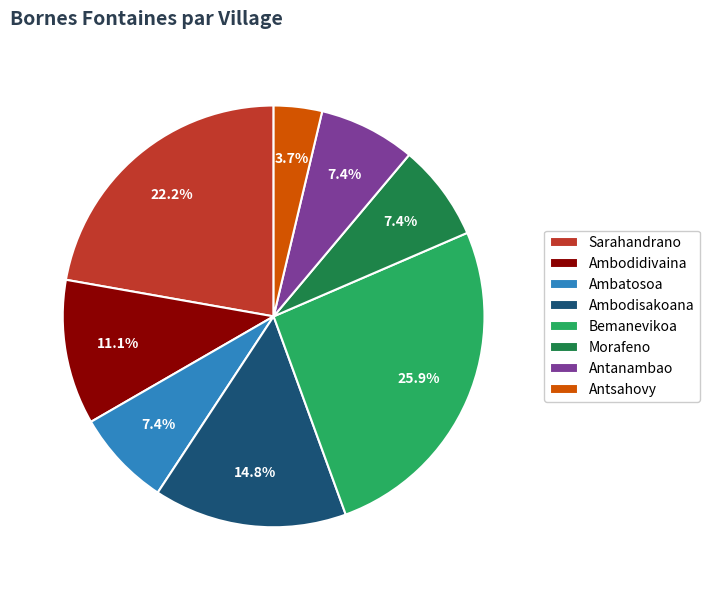

The Antsahovy slice represents 4% of the pie. True or false?

True